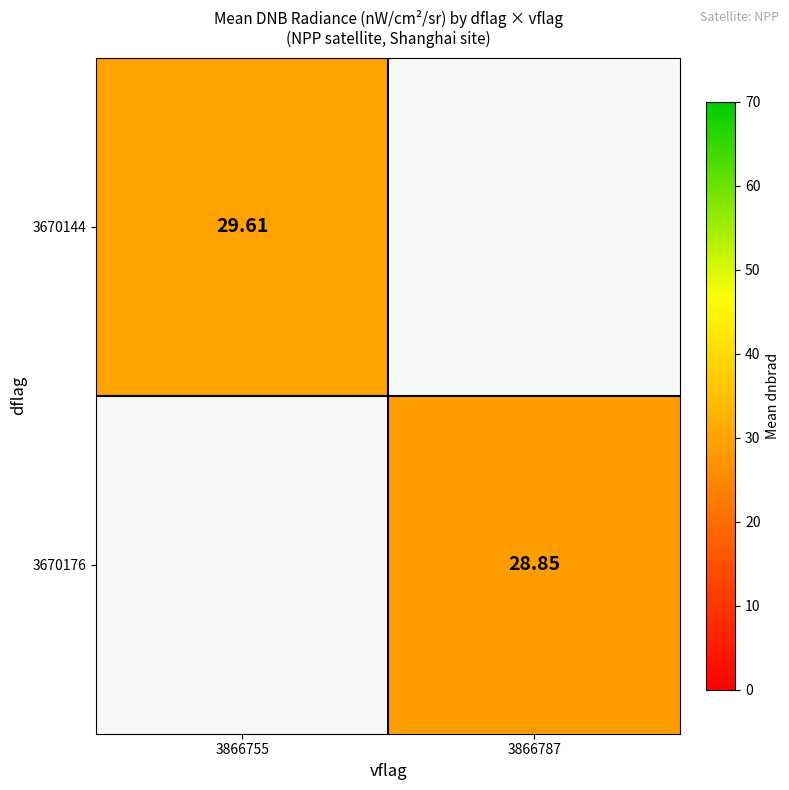

Is the value of 3670176 at 3866787 greater than the value of 3670144 at 3866755?

No